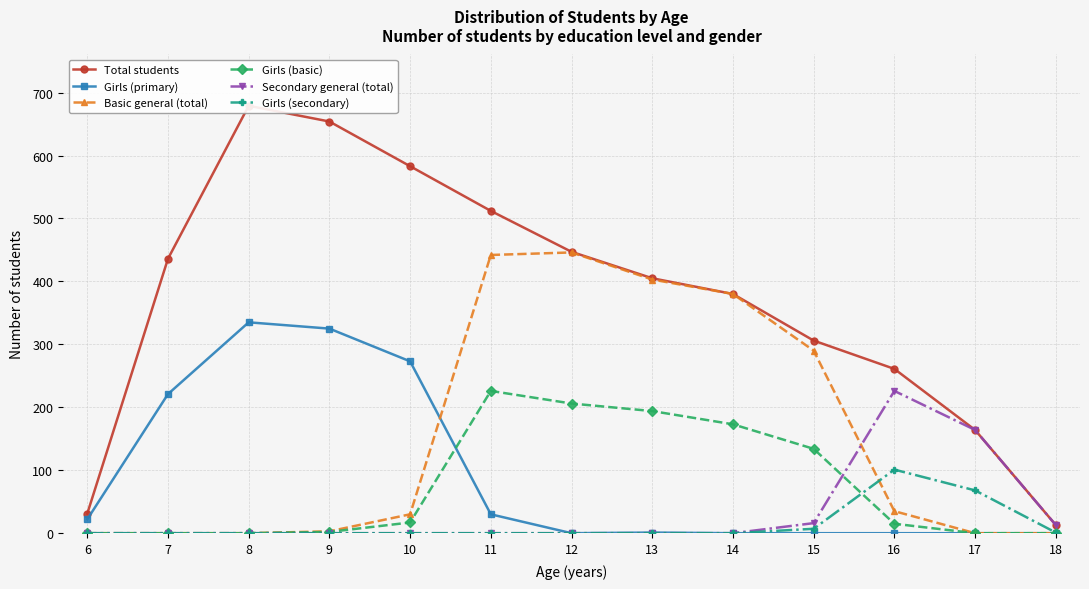

Reading left to right, what are all the values shown in this chart?

Total students: 6=31	7=436	8=679	9=654	10=583	11=512	12=447	13=405	14=380	15=306	16=261	17=164	18=13
Girls (primary): 6=22	7=221	8=335	9=325	10=273	11=30	12=0	13=1	14=0	15=0	16=0	17=0	18=0
Basic general (total): 6=0	7=0	8=0	9=3	10=30	11=442	12=446	13=403	14=380	15=290	16=35	17=0	18=0
Girls (basic): 6=0	7=0	8=0	9=2	10=17	11=226	12=206	13=194	14=173	15=134	16=15	17=0	18=0
Secondary general (total): 6=0	7=0	8=0	9=0	10=0	11=0	12=0	13=0	14=0	15=16	16=226	17=164	18=13
Girls (secondary): 6=0	7=0	8=0	9=0	10=0	11=0	12=0	13=0	14=0	15=7	16=101	17=68	18=1